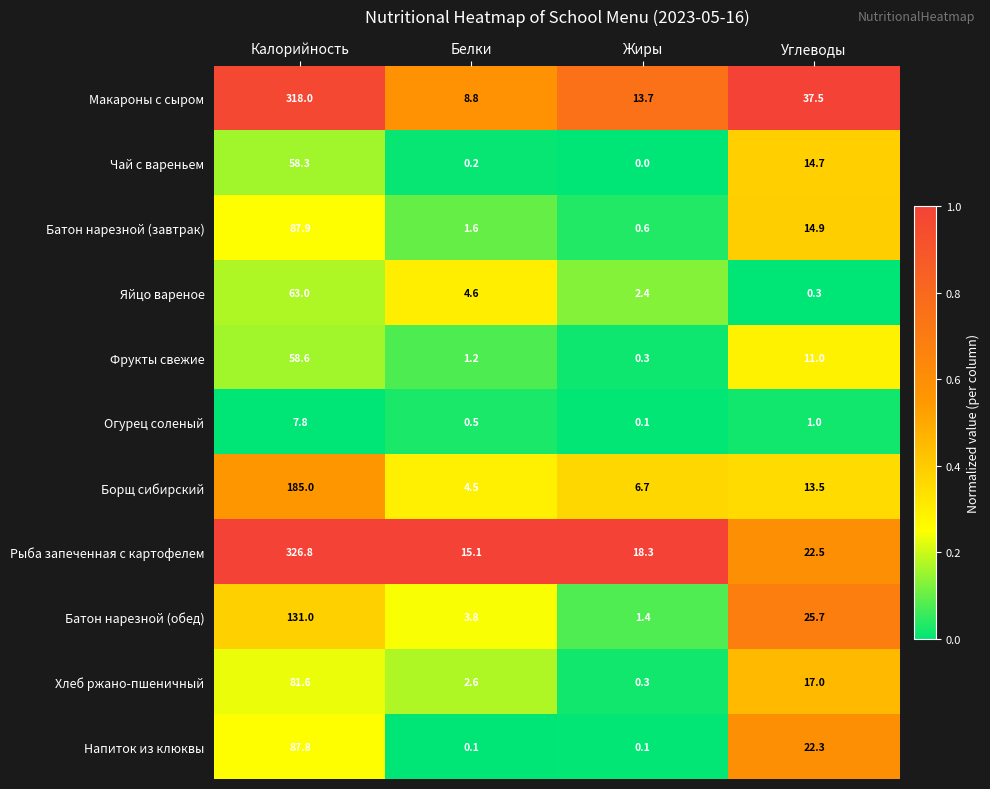

Is it true that Чай с вареньем equals 22.2 at Жиры?

False